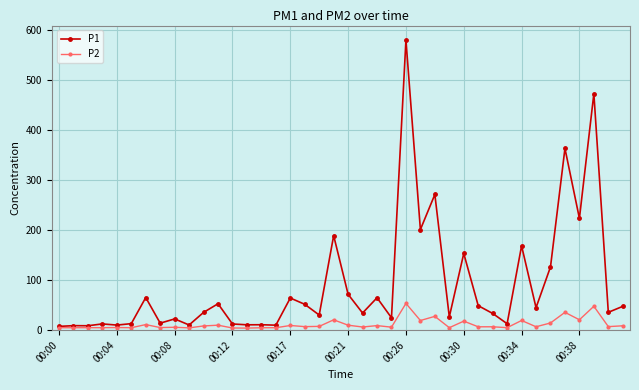

Rank the series by their maximum value, from highest to lowest.

P1, P2